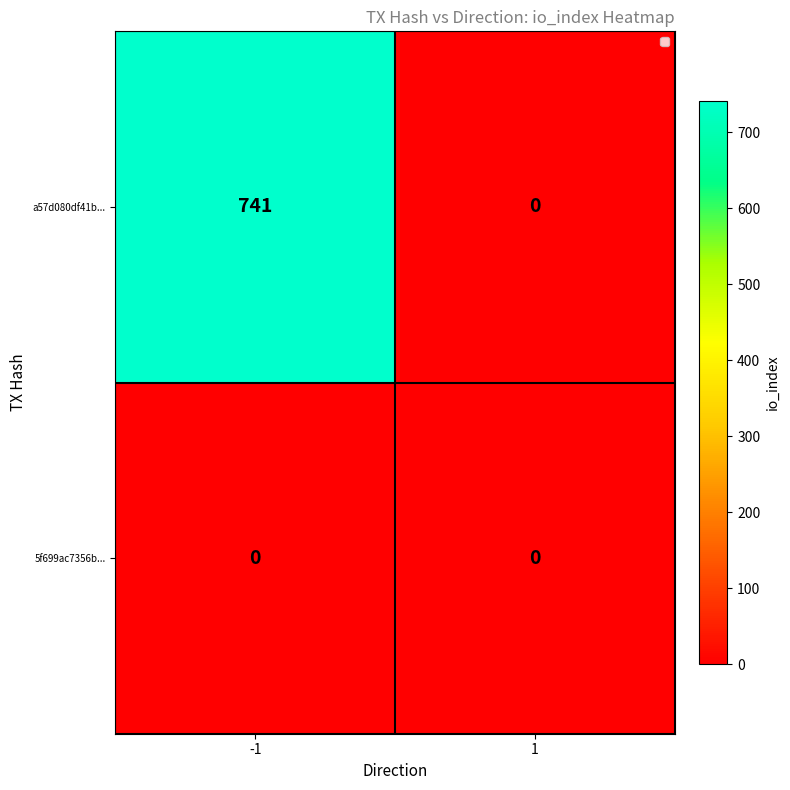

List the series in order of their overall mean, lowest first.

5f699ac7356b..., a57d080df41b...